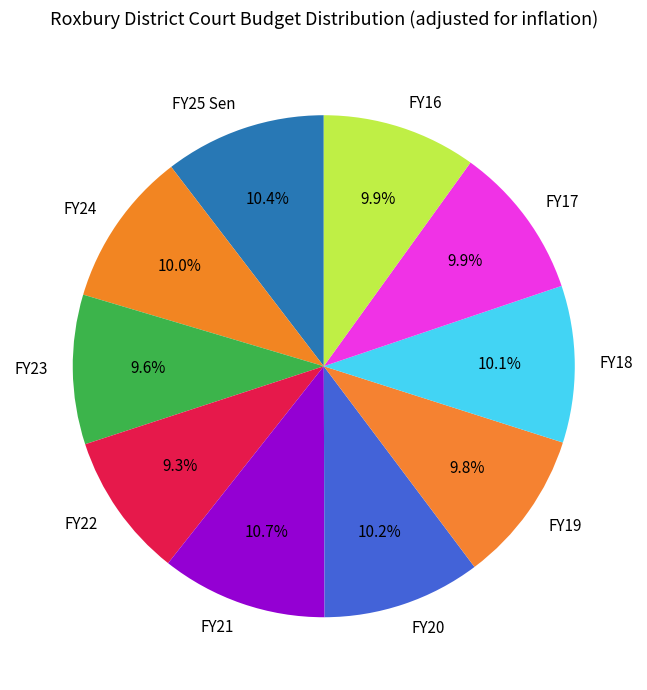

How many segments does this pie chart have?

10